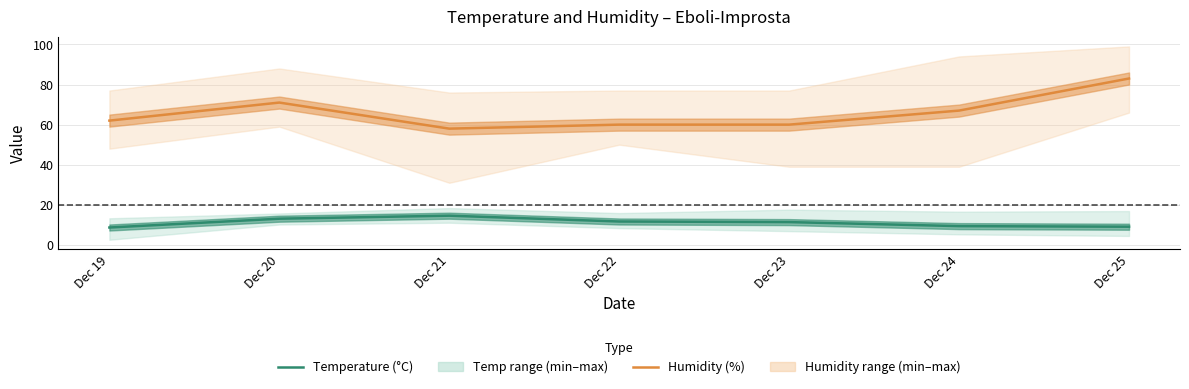

How many distinct data groups are displayed?

2